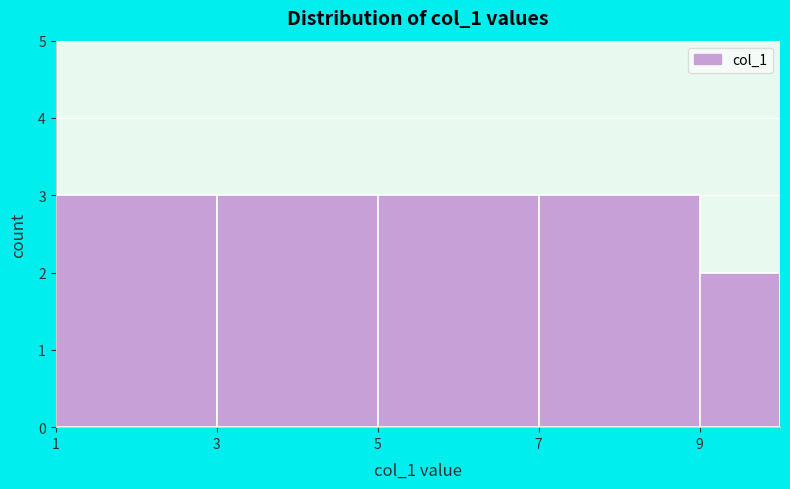

How tall is the bar that spans 1 to 3 on the x-axis? The values are not printed on the chart, so give them approximately, as read against the axis.

3